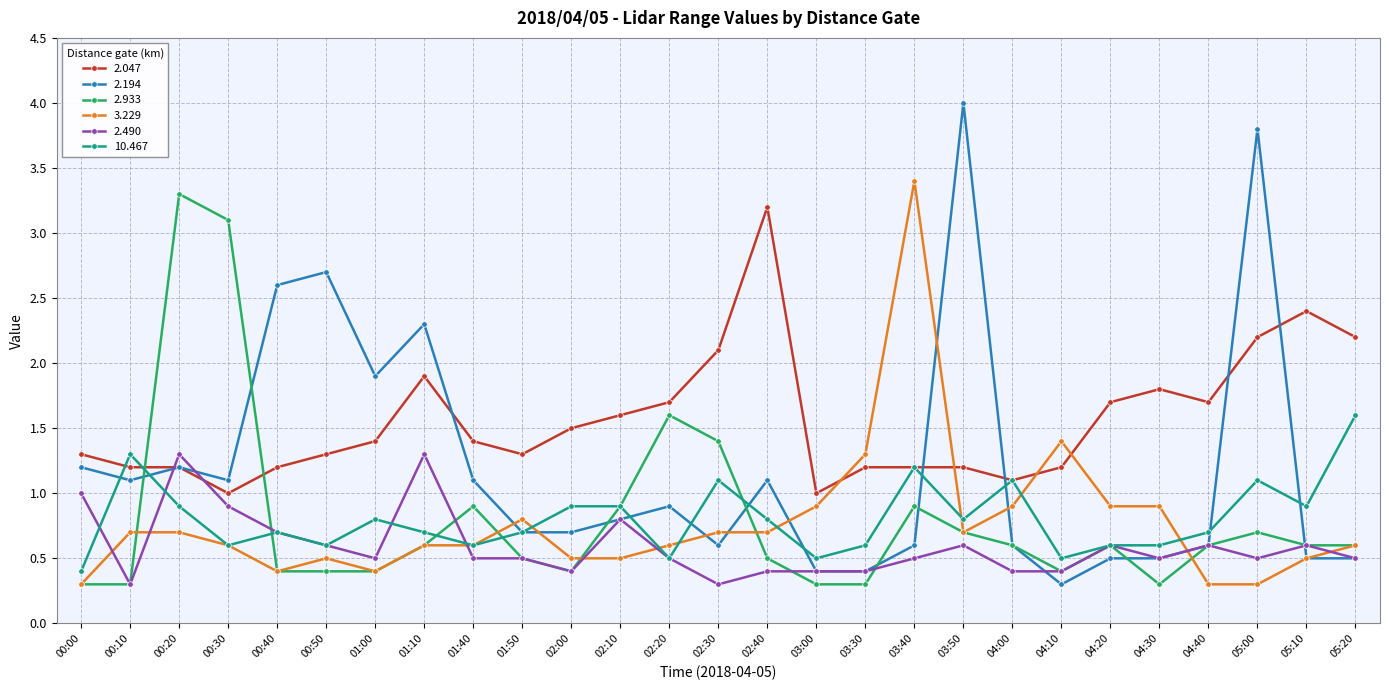

After their last crossing, which series has the higher values: 10.467 or 2.047?

2.047